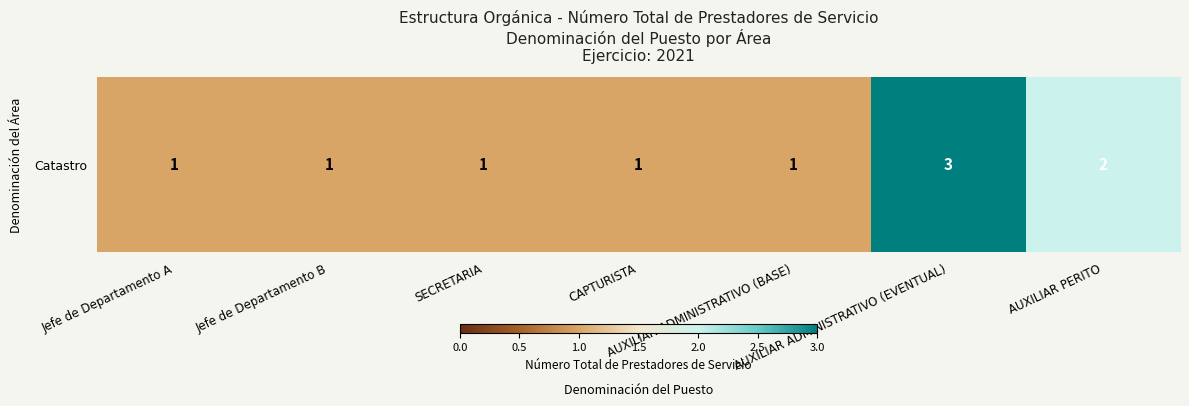

At which category does the chart reach its peak across all series?

AUXILIAR ADMINISTRATIVO (EVENTUAL)